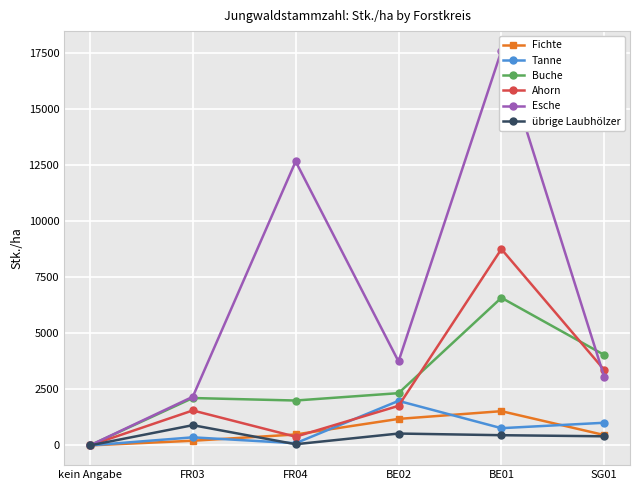

In übrige Laubhölzer, how many points are higher than both neighbors (excluding endpoints)?

2